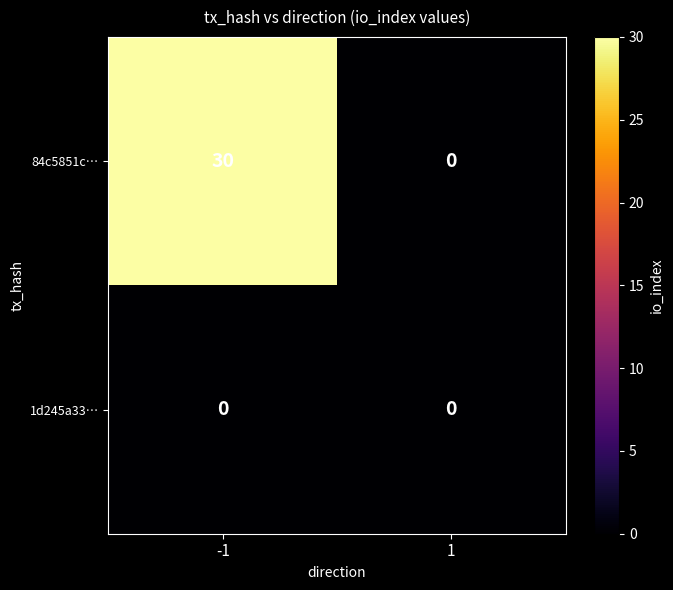

List the series in order of their overall mean, lowest first.

1d245a33…, 84c5851c…